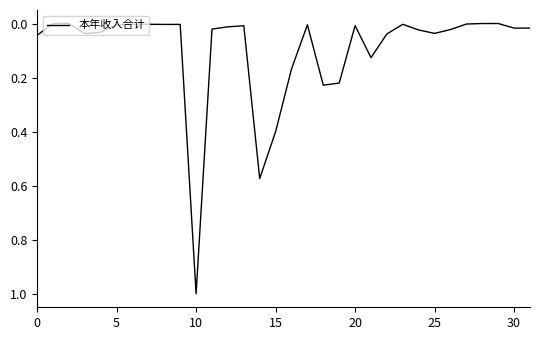

What is the maximum value shown in the chart?

1.0